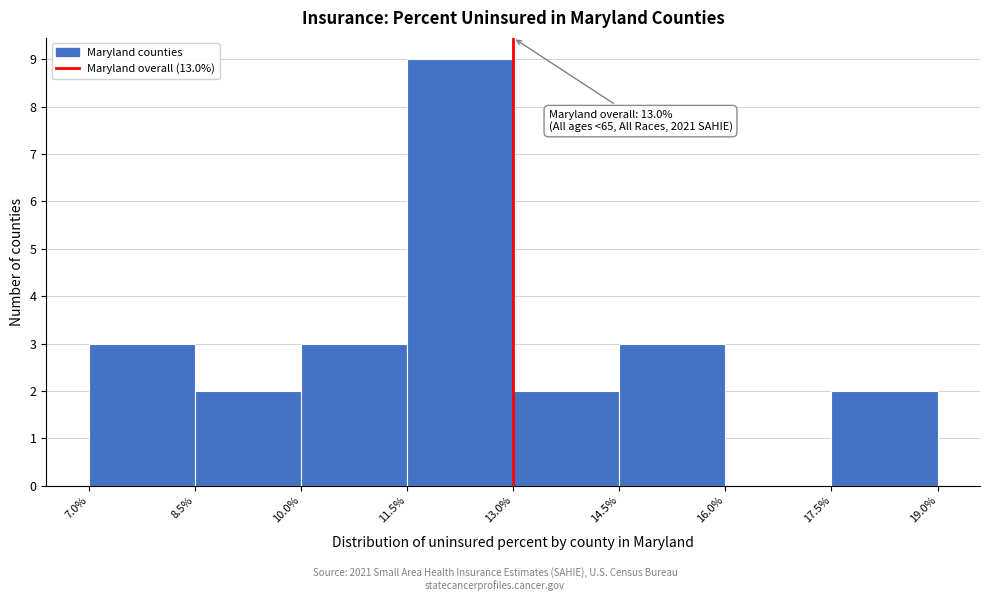

Over which range of the x-axis is the bar tallest?

11.5% to 13.0%